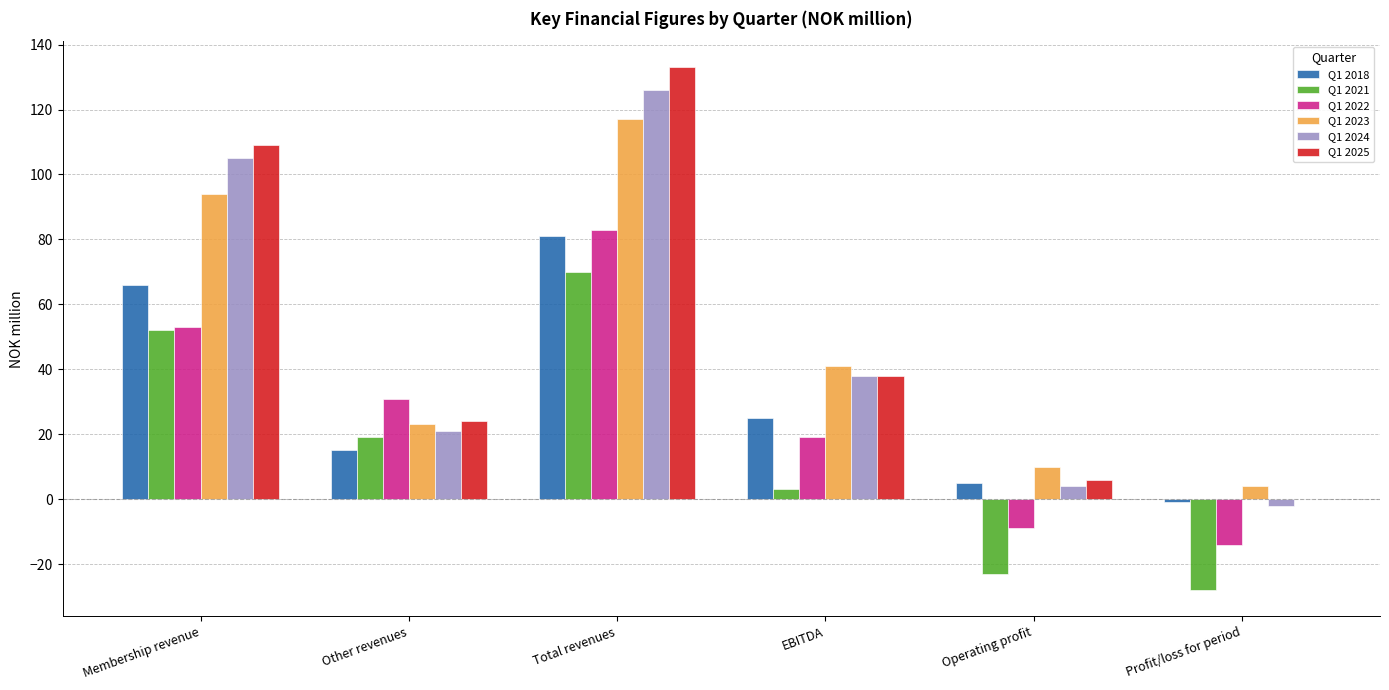

Are the bars horizontal?

No